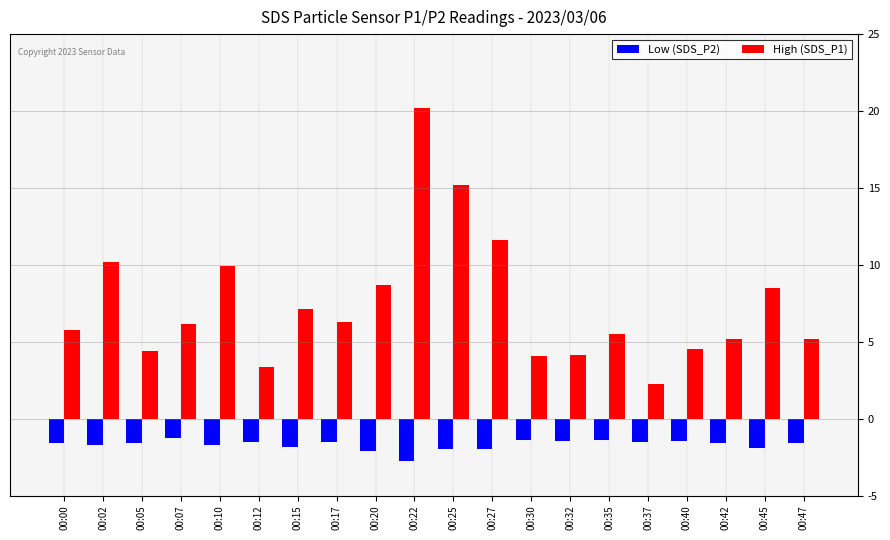

At which category is the sum across all series the highest?

00:22